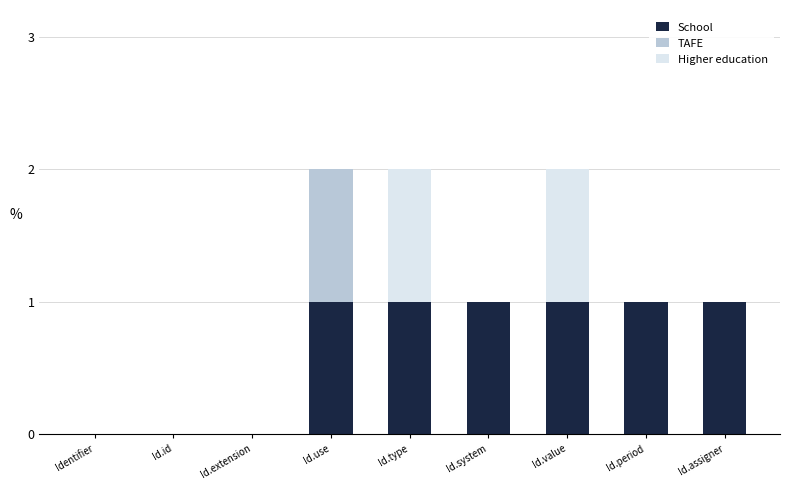

Does the chart contain stacked bars?

Yes